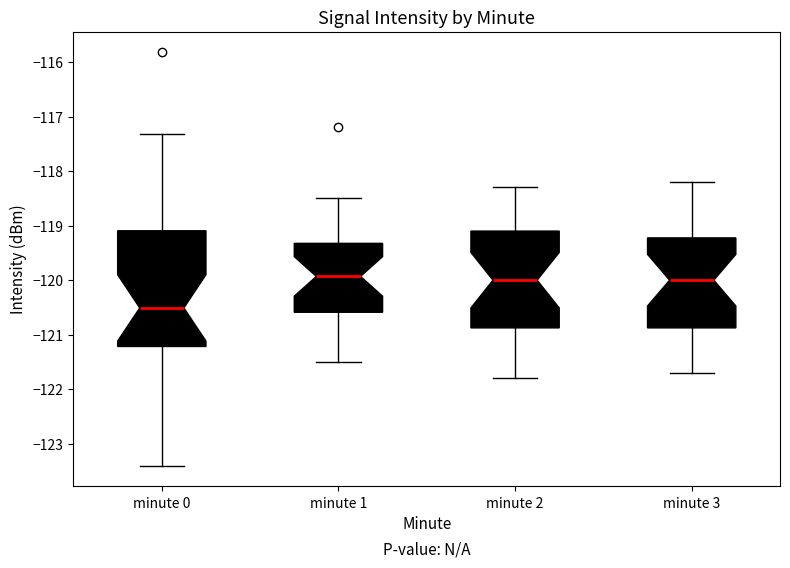

Reading left to right, read every box against the y-axis: the position of its median line, the range the box covers, and the ends of its whiskers. The values are not printed on the chart, so give them approximately, as read against the axis.

minute 0: median -120.5, box -121.2 to -119.1, whiskers -123.4 to -117.3
minute 1: median -119.9, box -120.6 to -119.3, whiskers -121.5 to -118.5
minute 2: median -120.0, box -120.9 to -119.1, whiskers -121.8 to -118.3
minute 3: median -120.0, box -120.9 to -119.2, whiskers -121.7 to -118.2